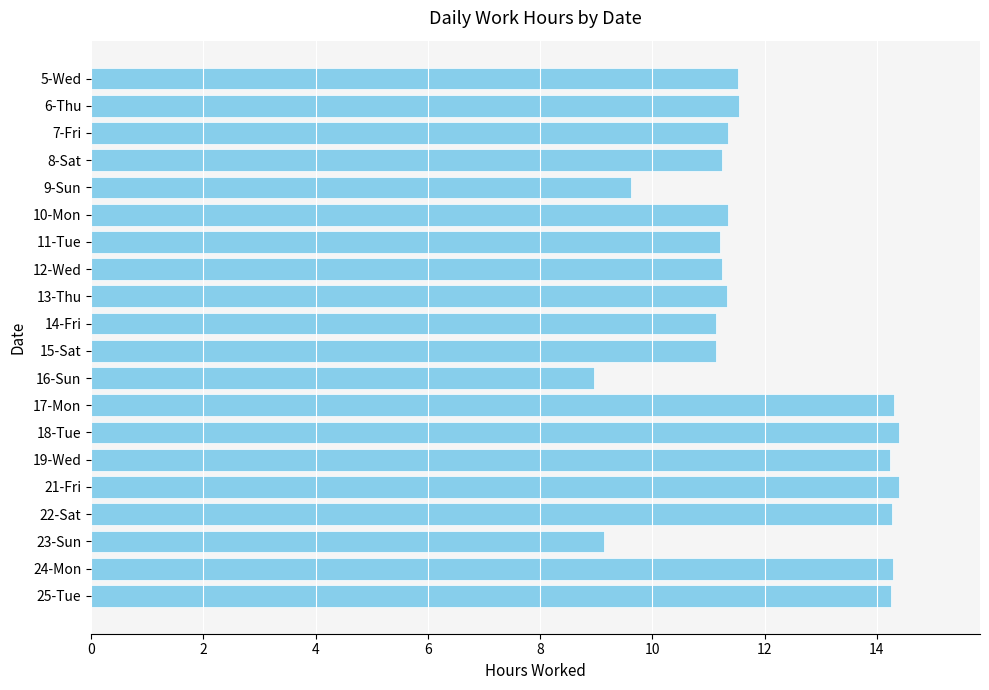

Which label corresponds to the smallest value in the chart?

16-Sun